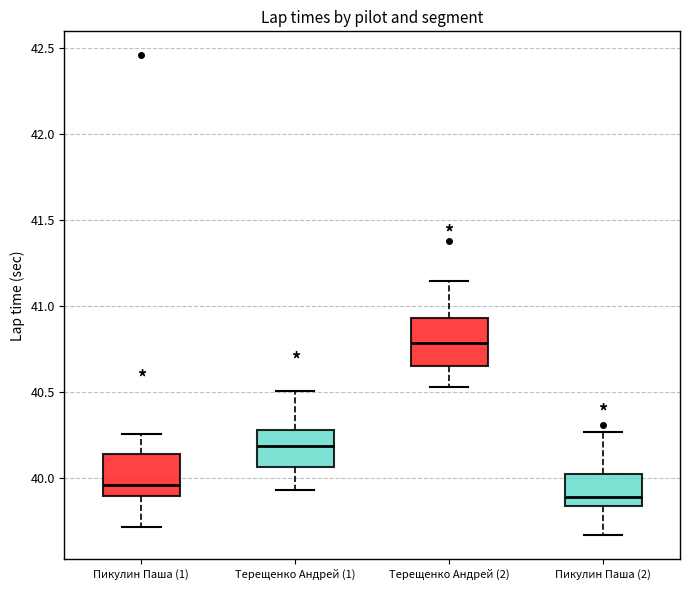

Reading left to right, transcribe this box plot: for each box, give where its median line is, the range the box spans, and where its two whiskers end, as read against the y-axis. The values are not printed on the chart, so give them approximately, as read against the axis.

Пикулин Паша (1): median 39.95, box 39.90 to 40.15, whiskers 39.70 to 40.25
Терещенко Андрей (1): median 40.20, box 40.05 to 40.30, whiskers 39.95 to 40.50
Терещенко Андрей (2): median 40.80, box 40.65 to 40.95, whiskers 40.55 to 41.15
Пикулин Паша (2): median 39.90, box 39.85 to 40.05, whiskers 39.65 to 40.25